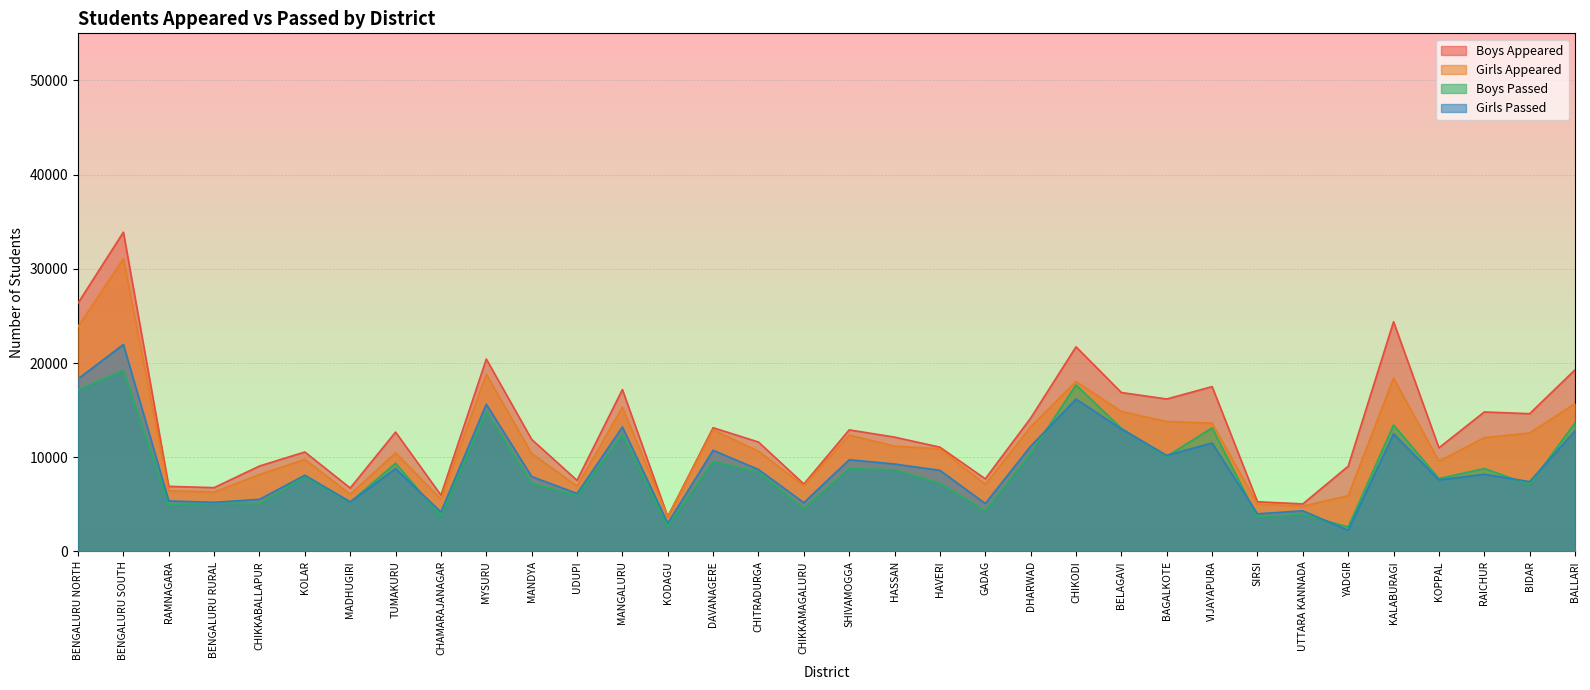

Is it true that Boys Passed equals 1039 at YADGIR?

False